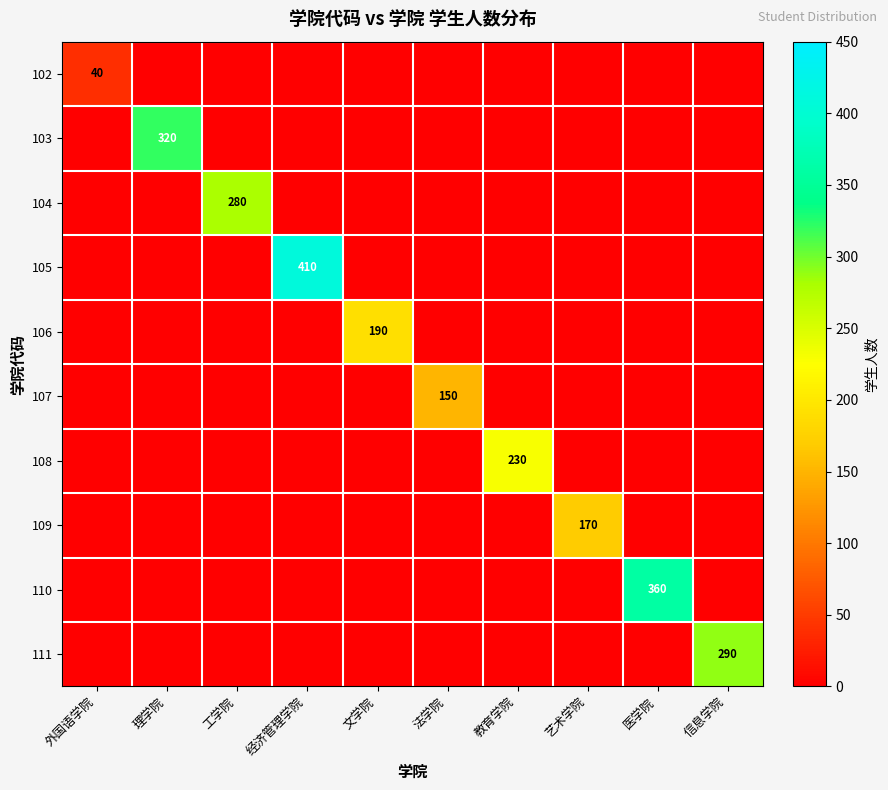

The 105 series shows 410 at 经济管理学院. True or false?

True